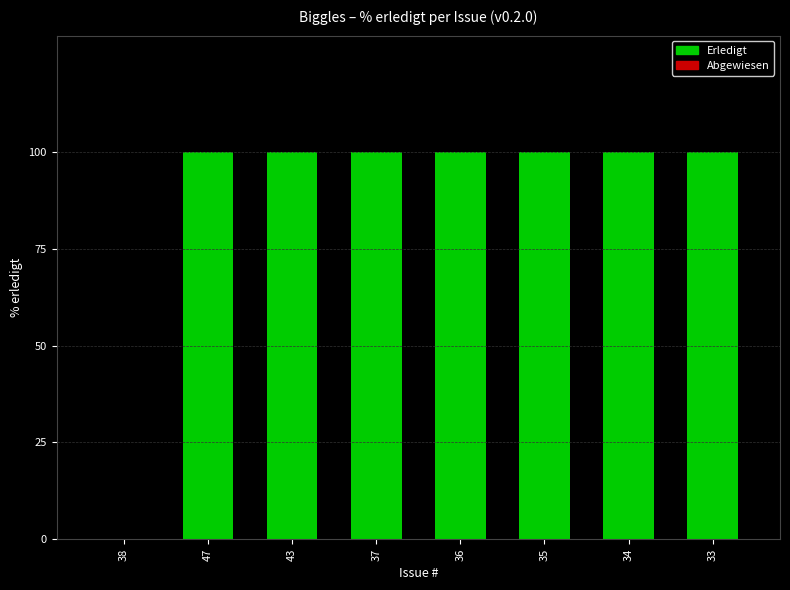

Reading left to right, list all the values displayed in this chart.

0	100	100	100	100	100	100	100